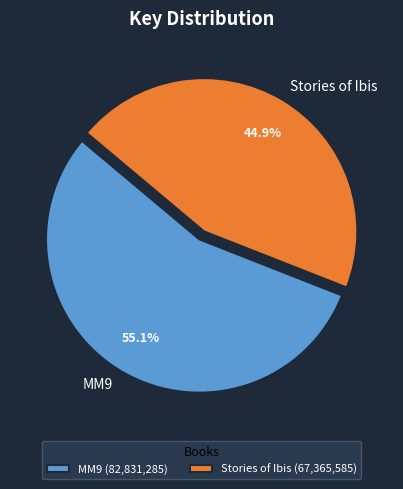

What is the smallest slice in the pie chart?

Stories of Ibis